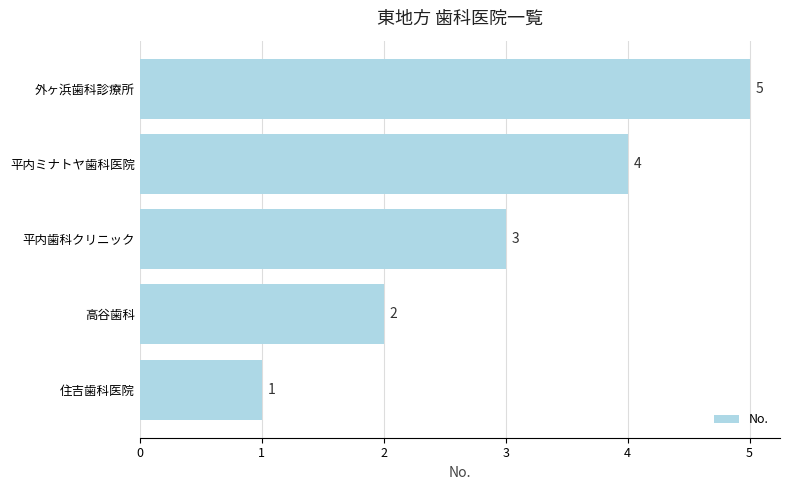

What is the sum of all values?

15